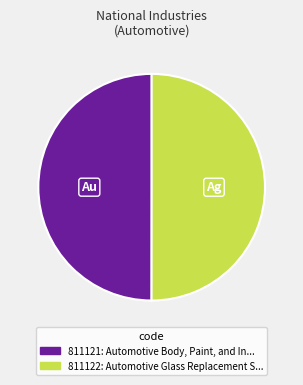

What is the ratio of the value at 811122 to the value at 811121?

1.0